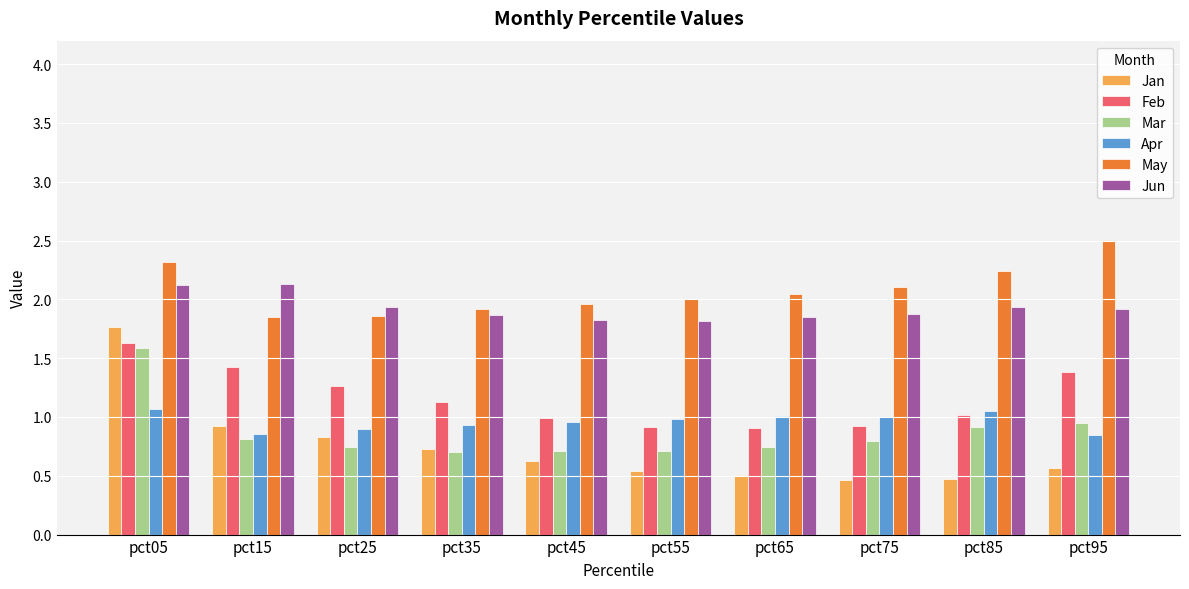

How many distinct data groups are displayed?

6